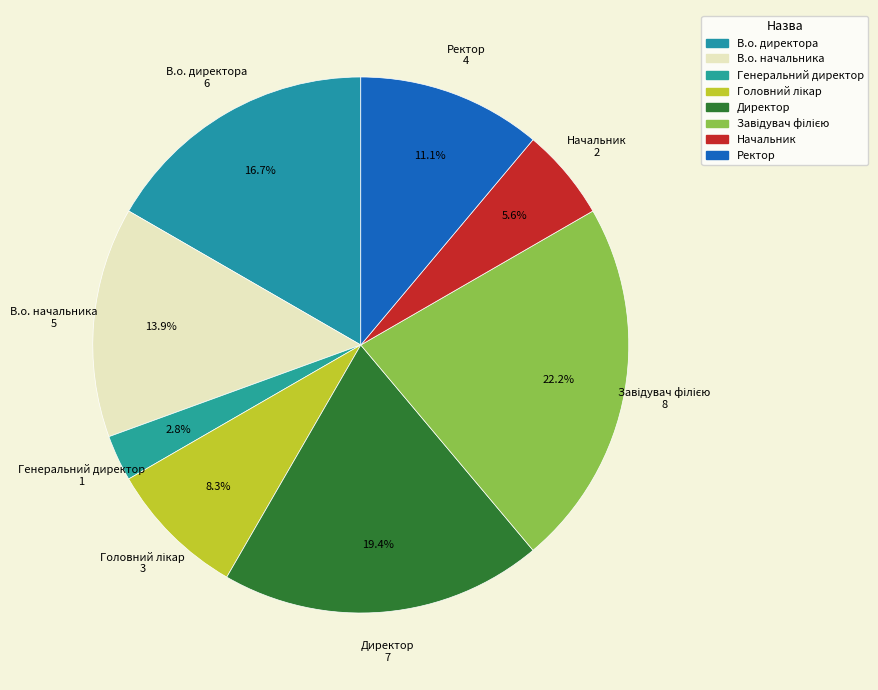

Count the number of slices in the pie.

8